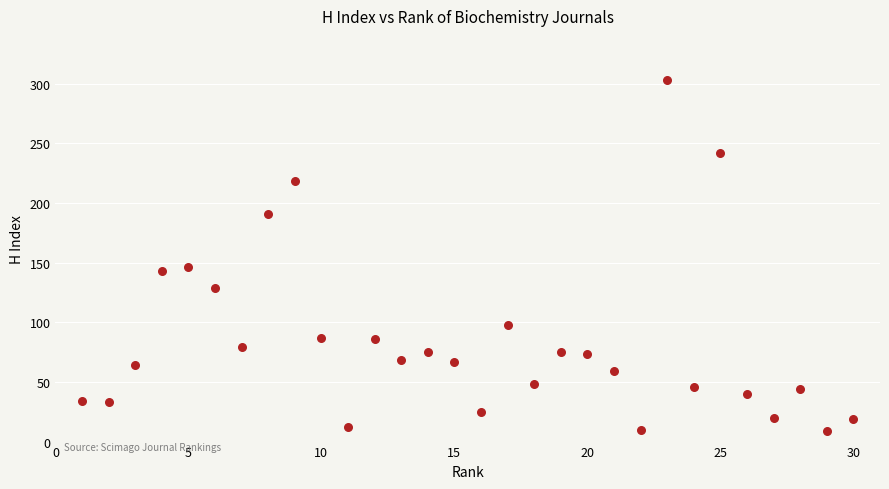

What is the range of Y values (max minus min)?

294